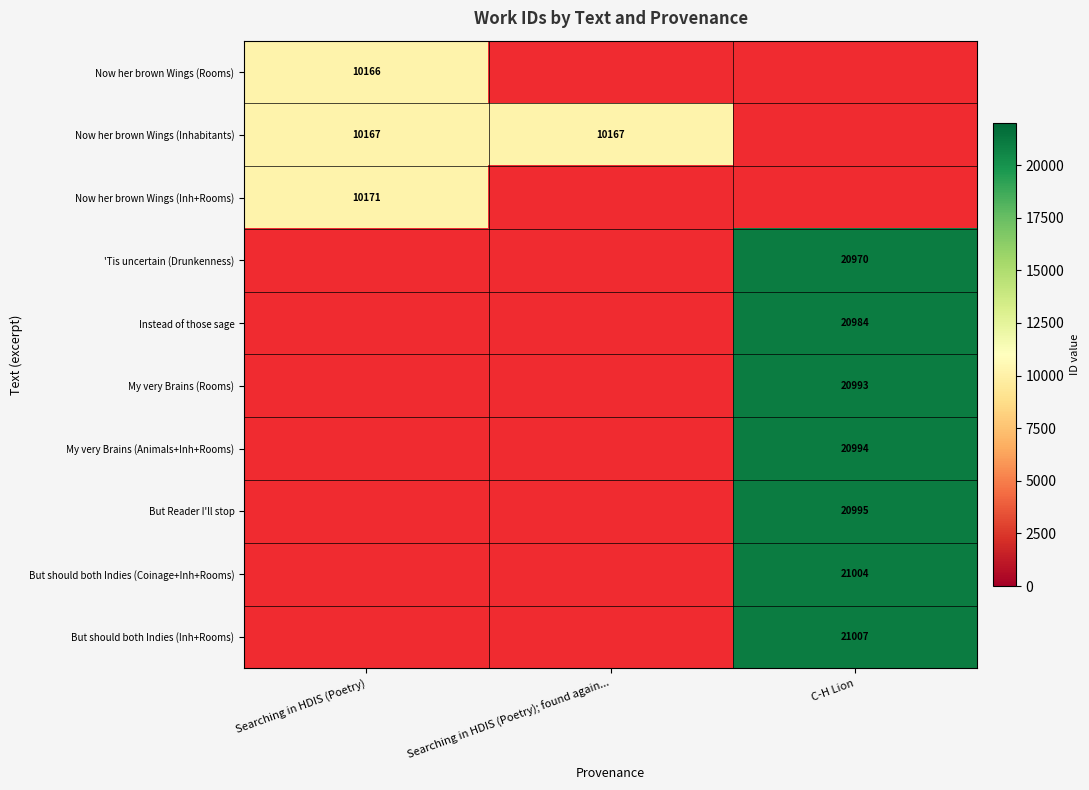

Is it true that My very Brains (Animals+Inh+Rooms) equals 20994 at C-H Lion?

True